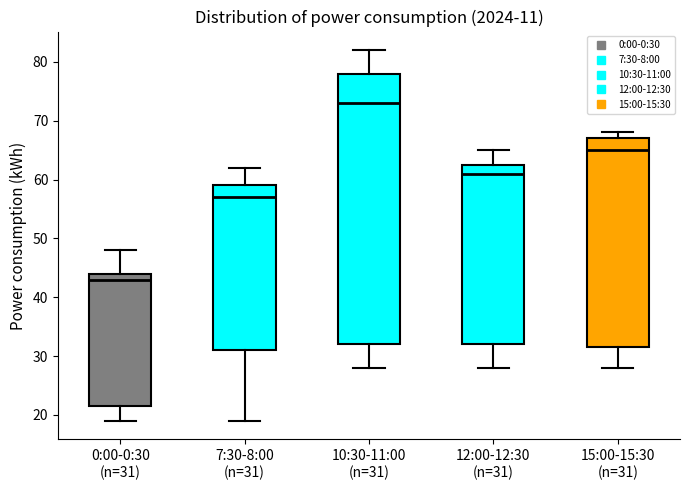

Reading left to right, transcribe this box plot: for each box, give where its median line is, the range the box spans, and where its two whiskers end, as read against the y-axis. The values are not printed on the chart, so give them approximately, as read against the axis.

0:00-0:30 (n=31): median 43, box 22 to 44, whiskers 19 to 48
7:30-8:00 (n=31): median 57, box 31 to 59, whiskers 19 to 62
10:30-11:00 (n=31): median 73, box 32 to 78, whiskers 28 to 82
12:00-12:30 (n=31): median 61, box 32 to 63, whiskers 28 to 65
15:00-15:30 (n=31): median 65, box 32 to 67, whiskers 28 to 68